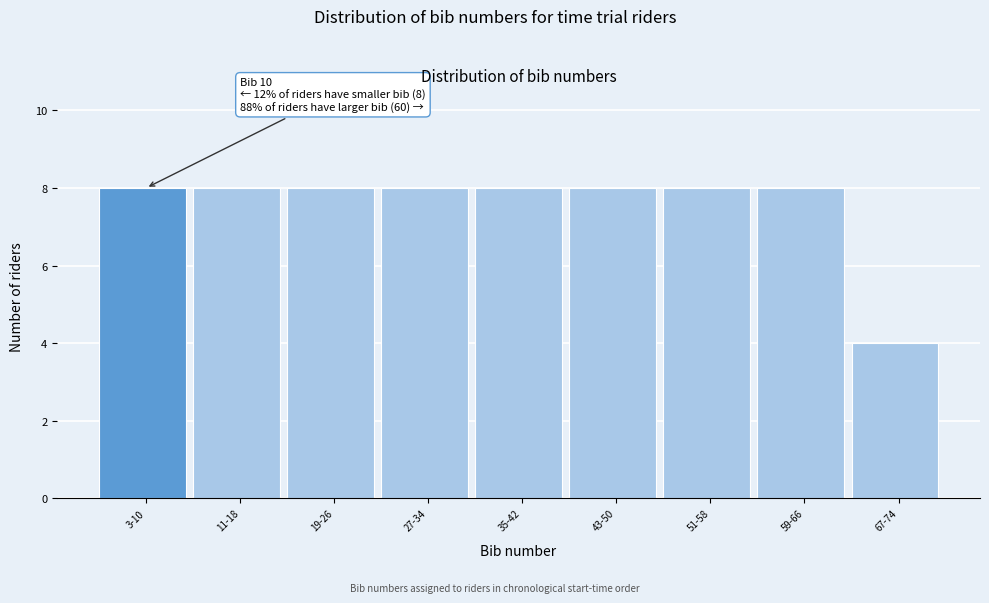

Reading left to right, transcribe all the data shown in this chart.

8	8	8	8	8	8	8	8	4